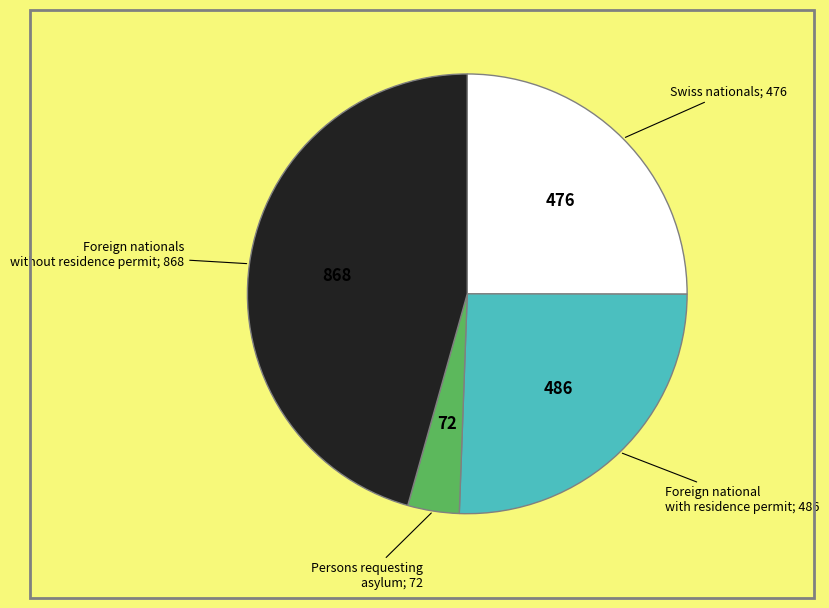

Does any single category account for the majority?

No